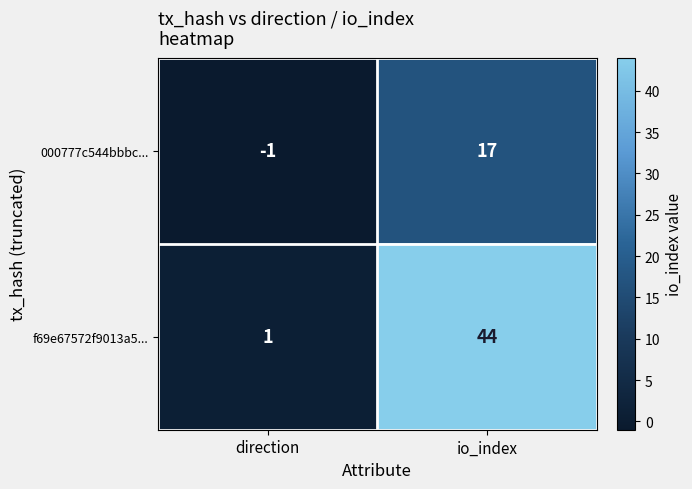

At which category is the sum across all series the highest?

io_index